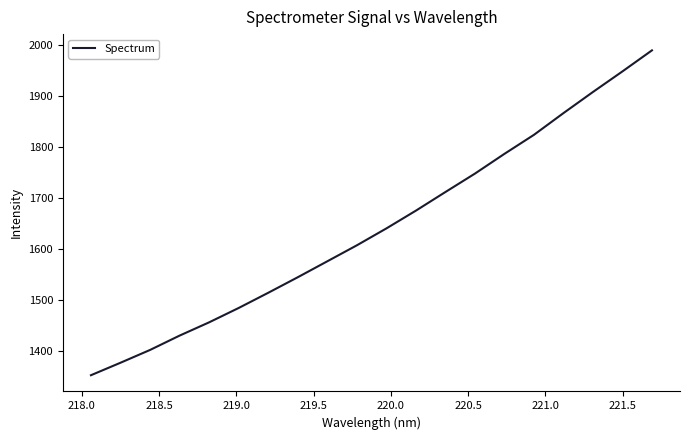

Does the chart display data point markers on the line(s)?

No